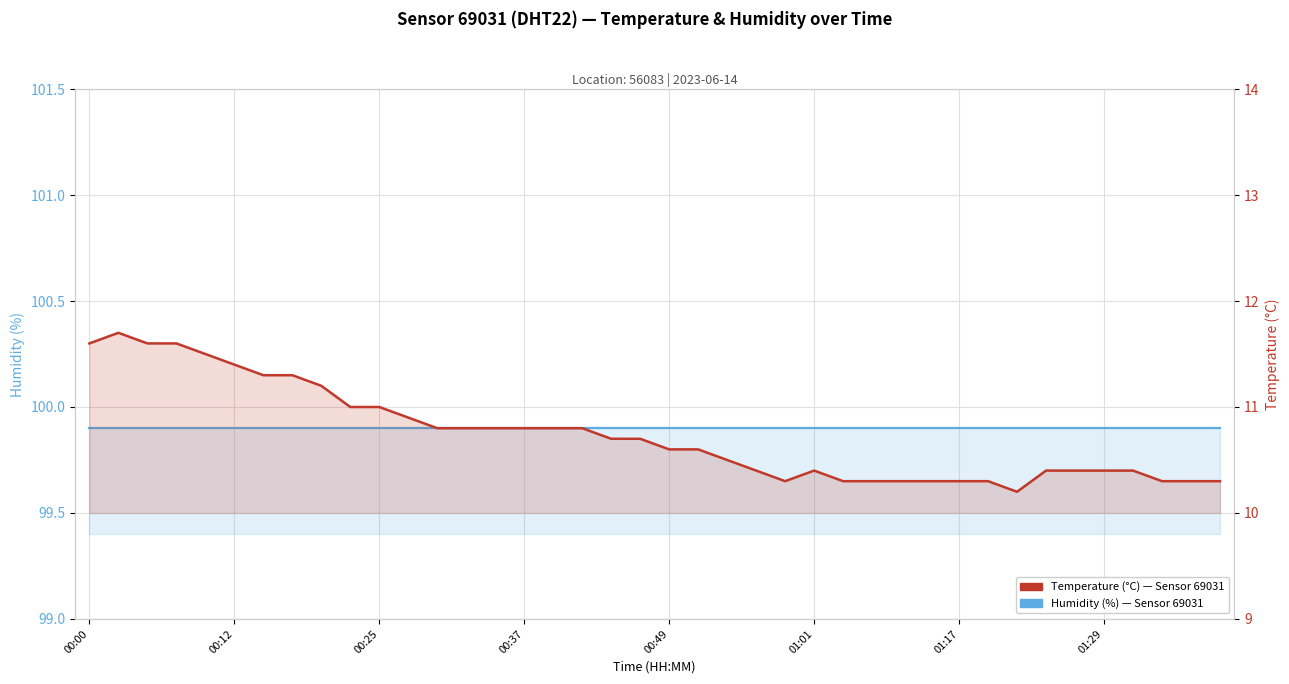

What is the average value of the Humidity (%) series?

99.9